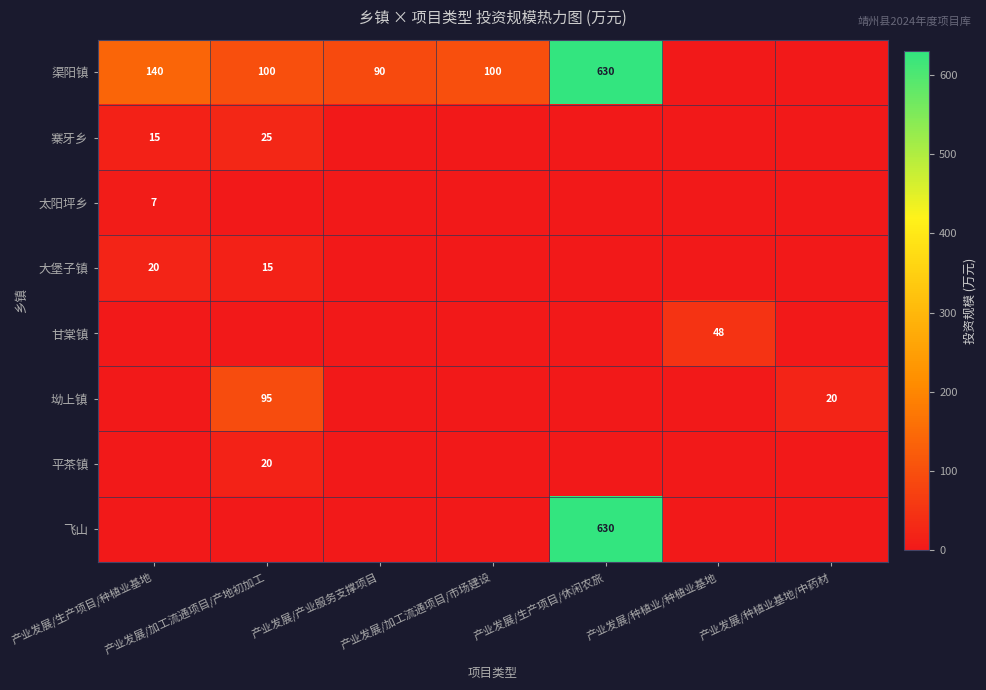

What is the difference between the maximum and second lowest values in the 大堡子镇 series?

20.0